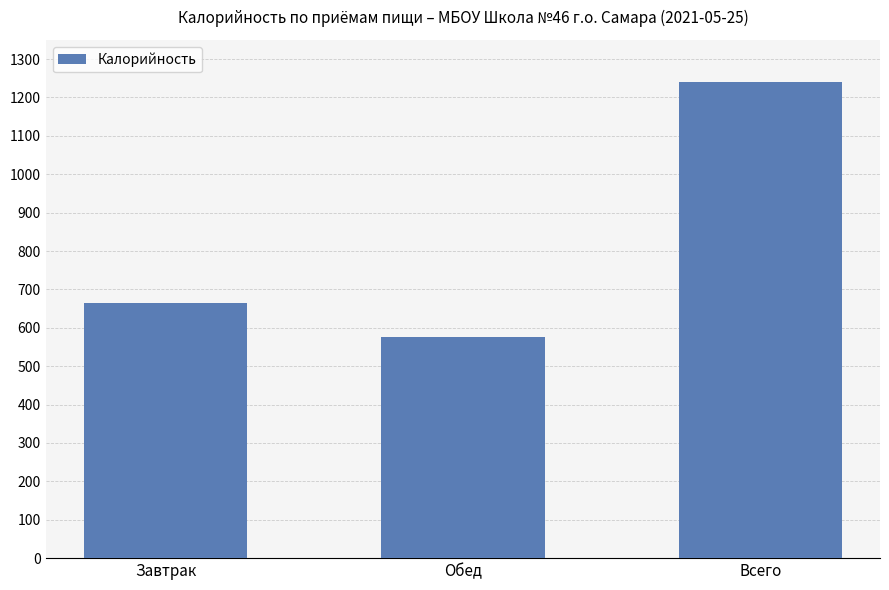

Reading left to right, extract all data points from this chart.

664	577	1241